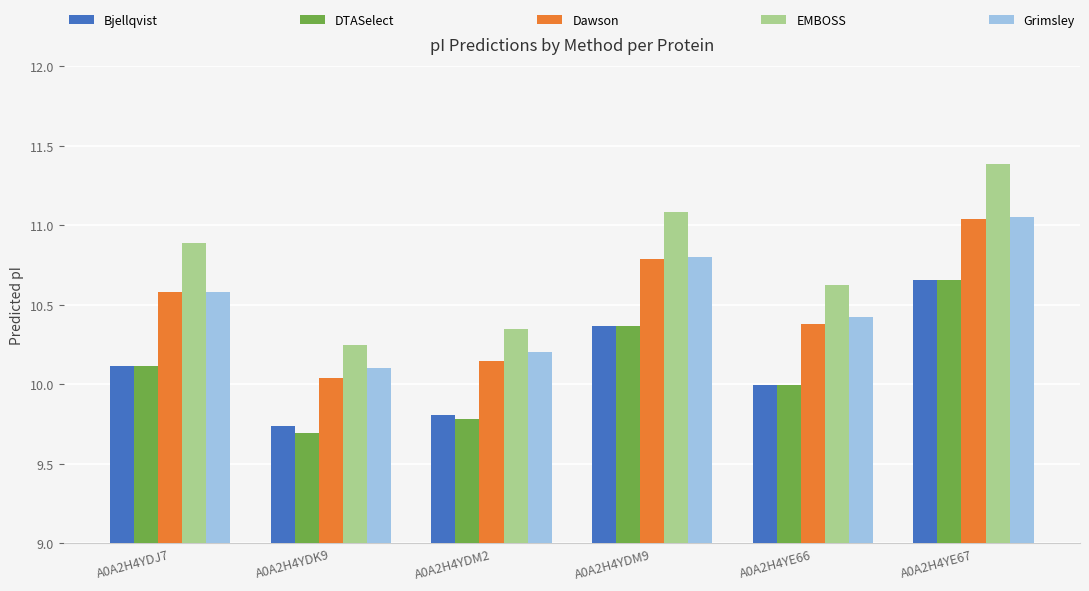

What are all the series names shown in the legend?

Bjellqvist, DTASelect, Dawson, EMBOSS, Grimsley